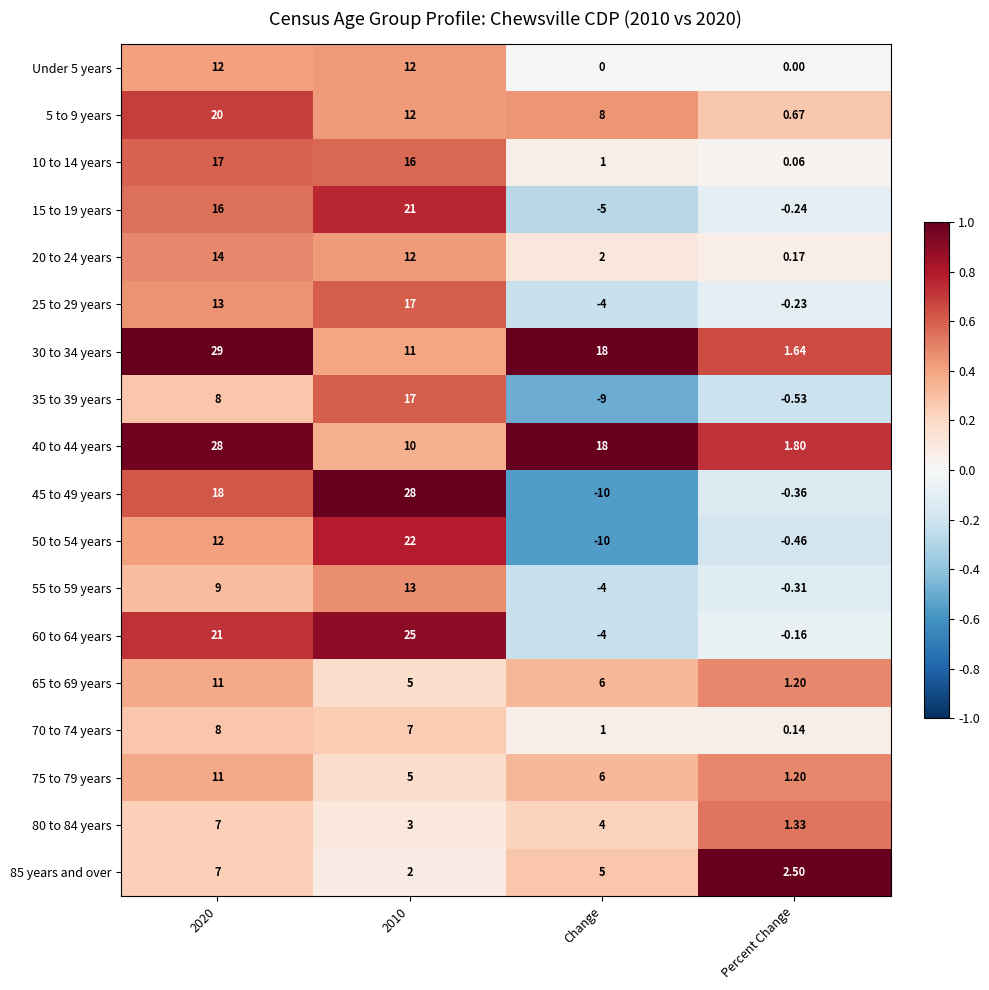

At how many categories does at least one series exceed 0?

4